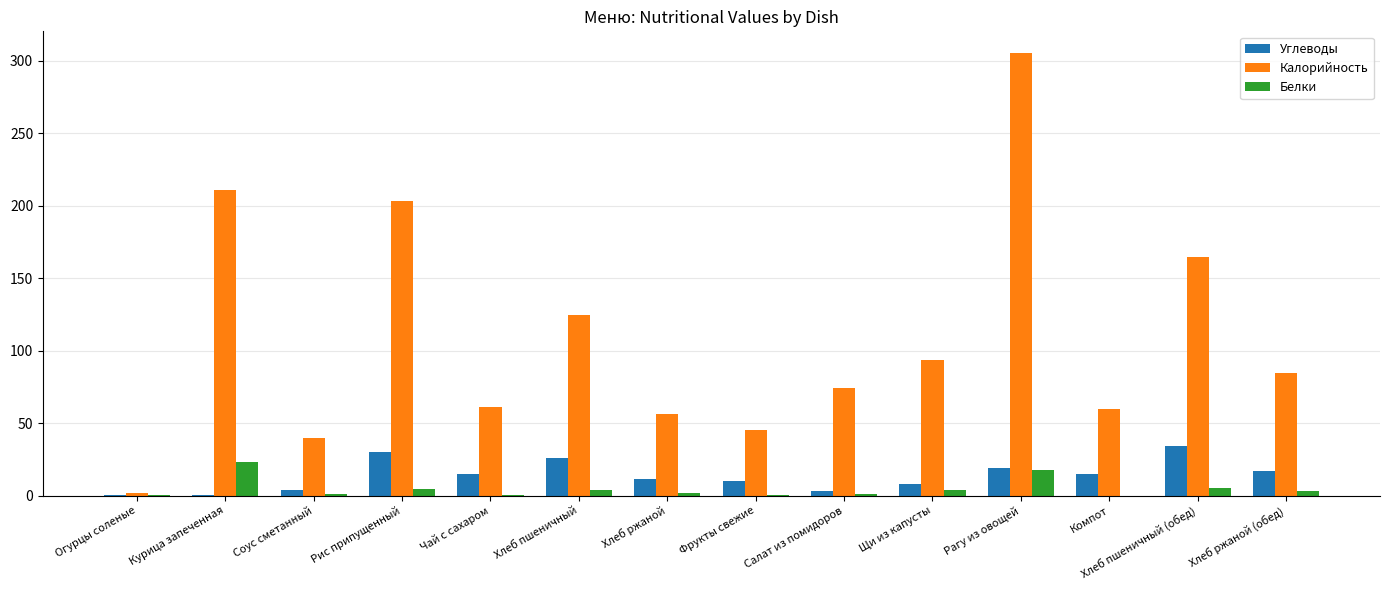

Which category has the highest value in the Белки series?

Курица запеченная